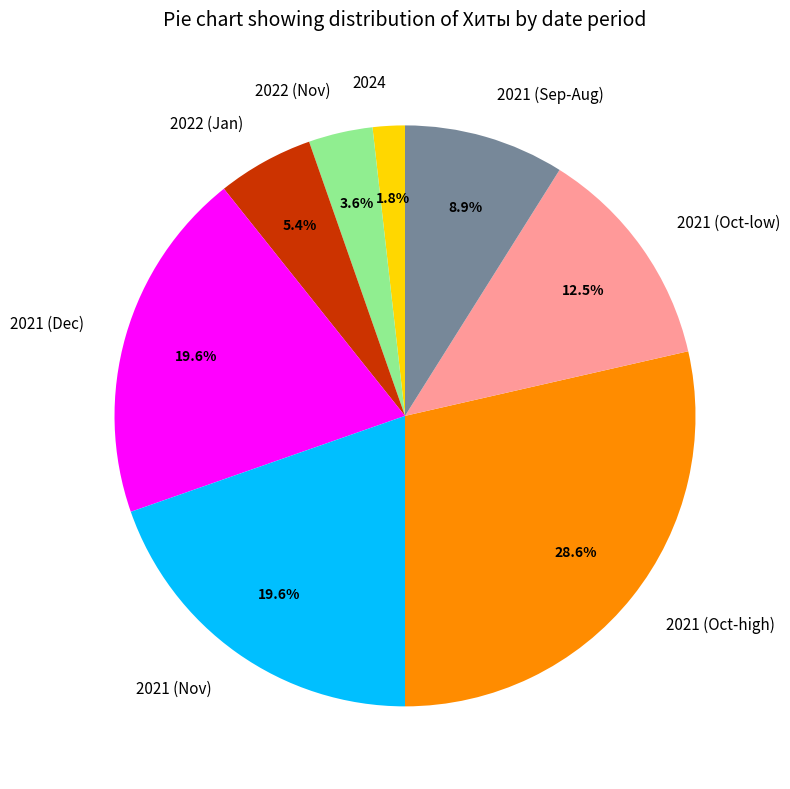

What is the total percentage of 2024 and 2021 (Nov)?

21.4%